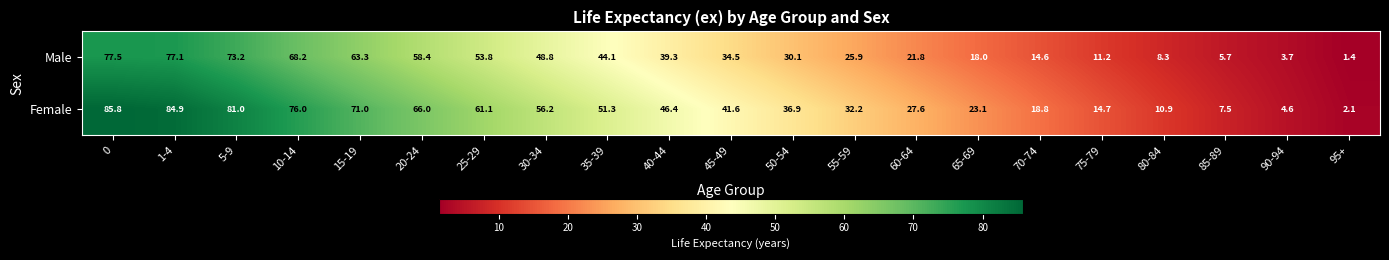

Rank the series at 10-14 from lowest to highest value.

Male, Female